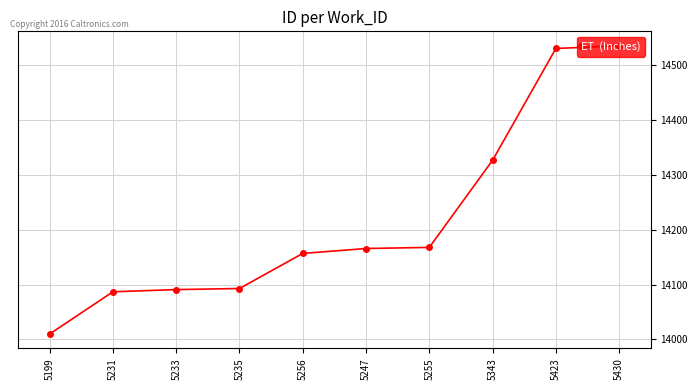

What is the average value?

14217